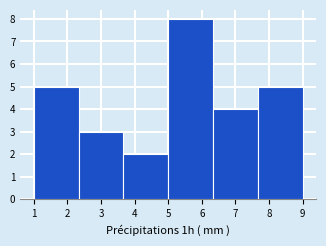

Reading left to right, transcribe this chart: for each bar, give the range it covers on the x-axis and its height. Neither the bar edges nor the heights are printed on the chart, so give them approximately, as read against the axes.

1.0 to 2.3: 5
2.3 to 3.7: 3
3.7 to 5.0: 2
5.0 to 6.3: 8
6.3 to 7.7: 4
7.7 to 9.0: 5